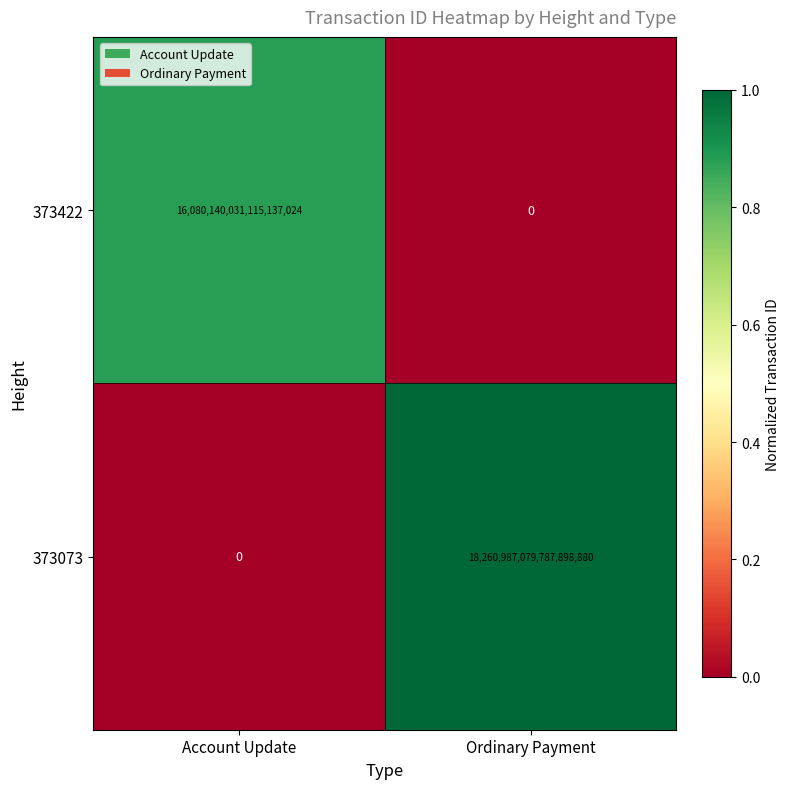

At which category is the sum across all series the highest?

Ordinary Payment